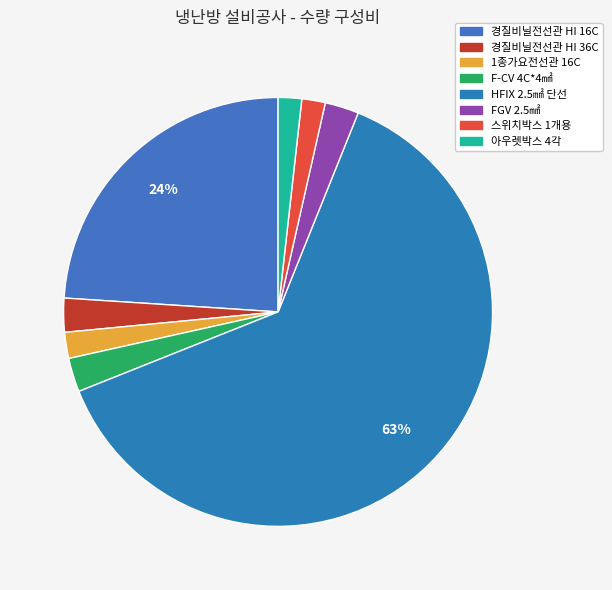

Rank the categories by value from highest to lowest.

HFIX 2.5㎟ 단선, 경질비닐전선관 HI 16C, 경질비닐전선관 HI 36C, F-CV 4C*4㎟, FGV 2.5㎟, 1종가요전선관 16C, 스위치박스 1개용, 아우렛박스 4각